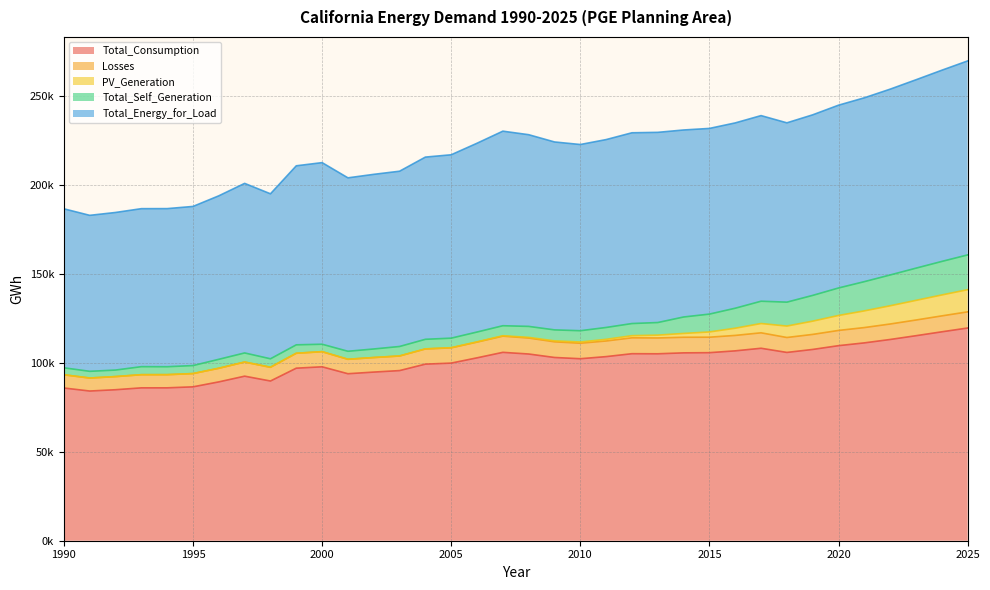

What is the sum of all Total_Self_Generation values?

301455.7